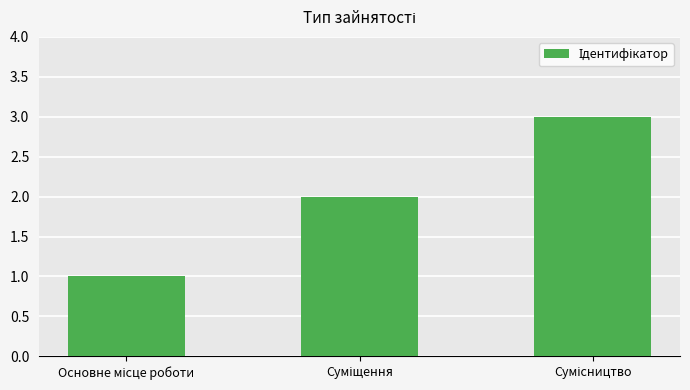

What is the sum of all values?

6